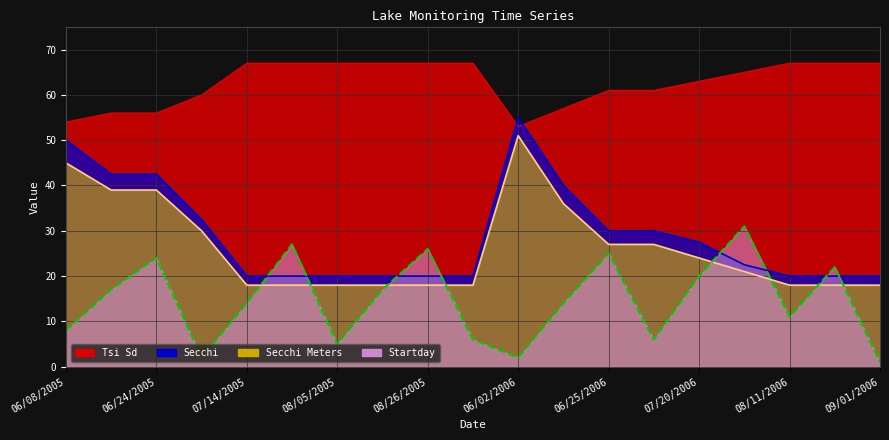

What are all the series names shown in the legend?

Tsi Sd, Secchi, Secchi Meters, Startday